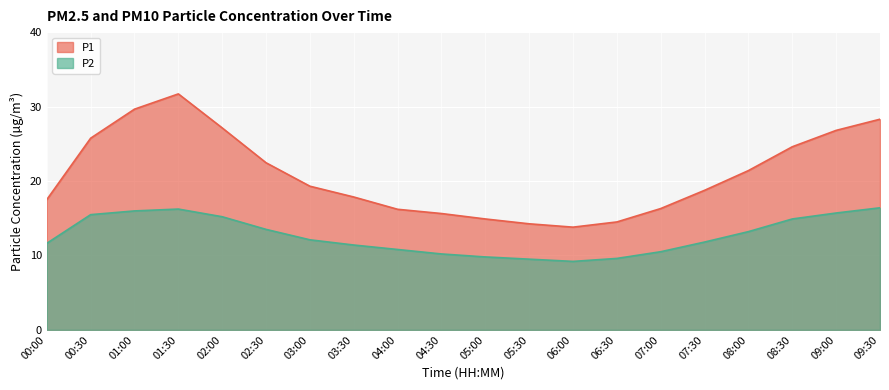

Reading right to left, extract all data points from this chart.

P1: 09:30=28.3	09:00=26.8	08:30=24.6	08:00=21.4	07:30=18.8	07:00=16.3	06:30=14.5	06:00=13.8	05:30=14.2	05:00=14.9	04:30=15.6	04:00=16.2	03:30=17.9	03:00=19.3	02:30=22.4	02:00=27.1	01:30=31.7	01:00=29.6	00:30=25.8	00:00=17.5
P2: 09:30=16.4	09:00=15.7	08:30=14.9	08:00=13.2	07:30=11.8	07:00=10.5	06:30=9.6	06:00=9.2	05:30=9.5	05:00=9.8	04:30=10.2	04:00=10.8	03:30=11.4	03:00=12.1	02:30=13.5	02:00=15.2	01:30=16.2	01:00=16.0	00:30=15.5	00:00=11.6